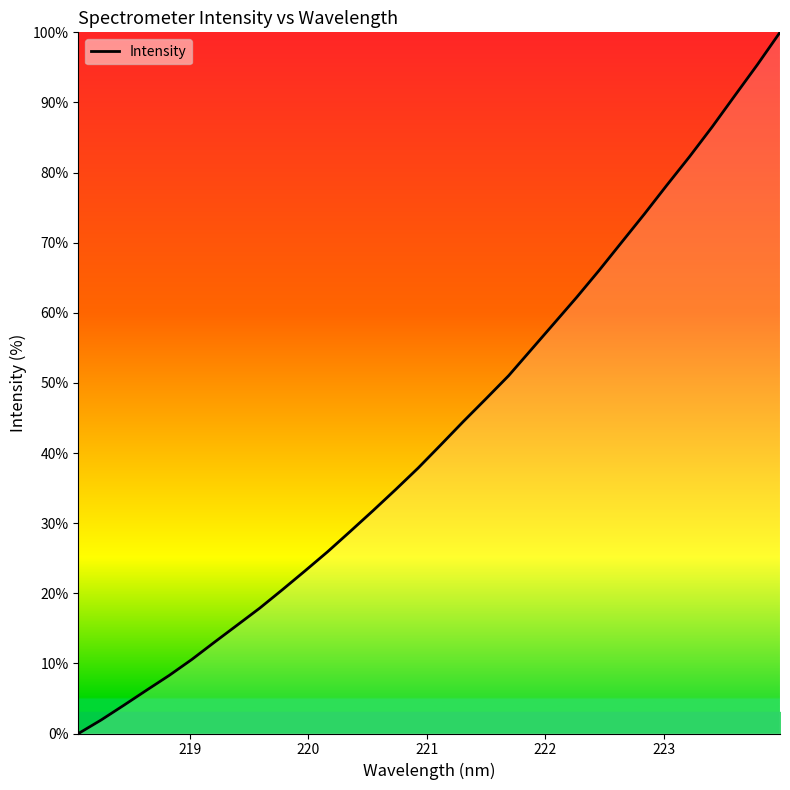

What is the greatest value displayed?

100.0